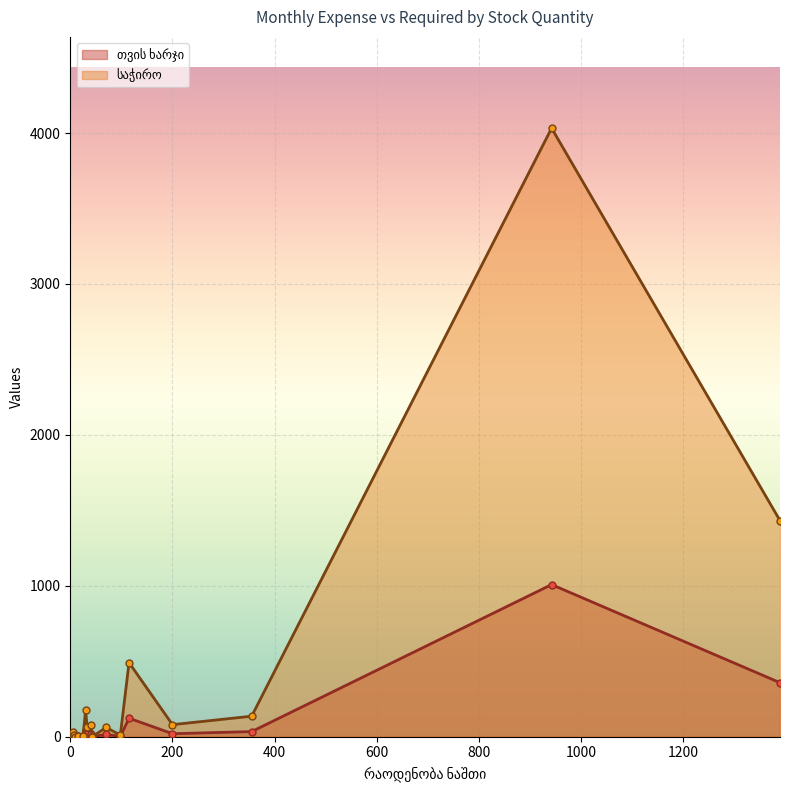

Reading left to right, transcribe all the data shown in this chart.

თვის ხარჯი: 0.0	0.0	0.2	7.1	0.1	2.1	0.0	1.5	1.5	44.0	15.8	18.8	0.0	15.3	2.9	122.7	20.0	34.0	1008.0	358.0
საჭირო: 0.0	0.0	0.8	28.4	0.4	8.4	0.0	6.0	6.0	176.0	63.2	75.2	0.0	61.2	11.6	490.8	80.0	136.0	4032.0	1432.0